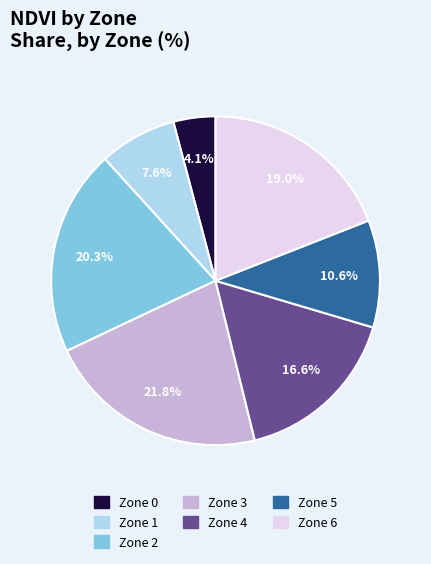

Which slice is the smallest?

Zone 0